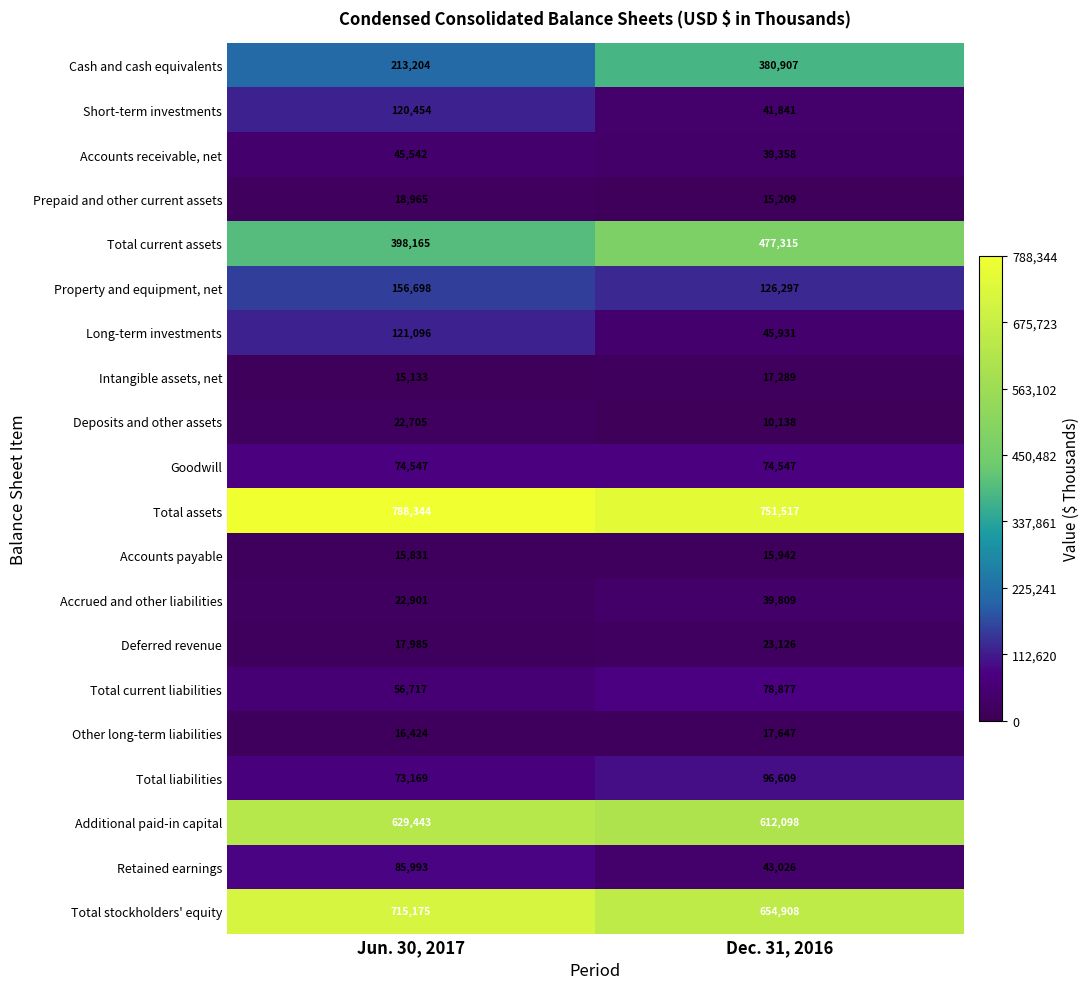

Which series has the widest spread of values?

Cash and cash equivalents